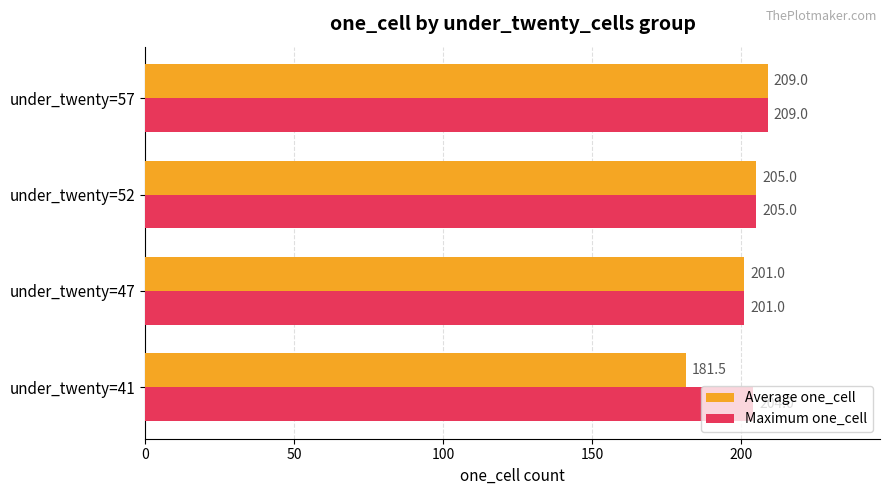

How many data points does each series have?

4